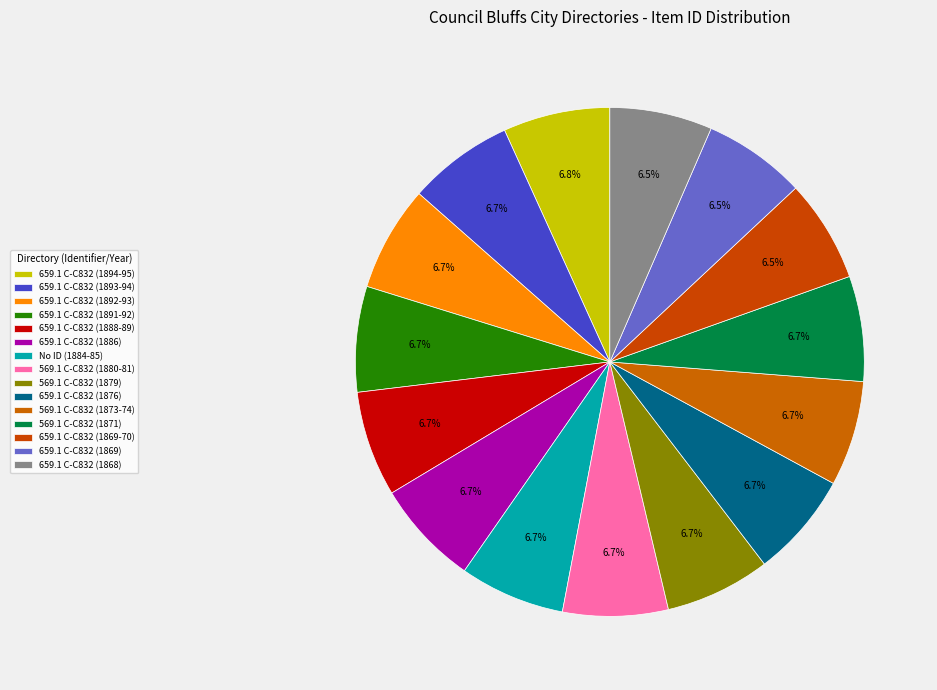

Count the number of slices in the pie.

15